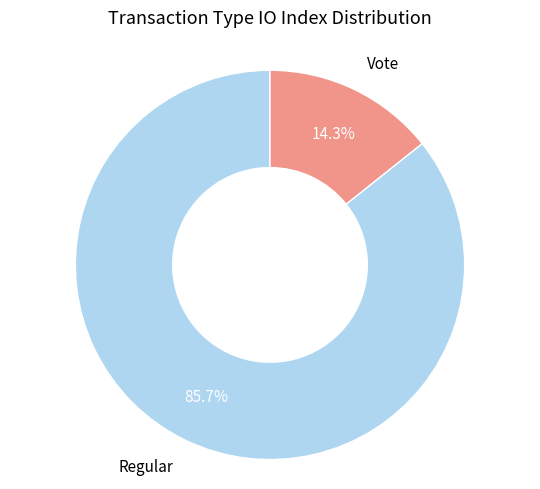

Is there any slice that represents more than half of the pie?

Yes